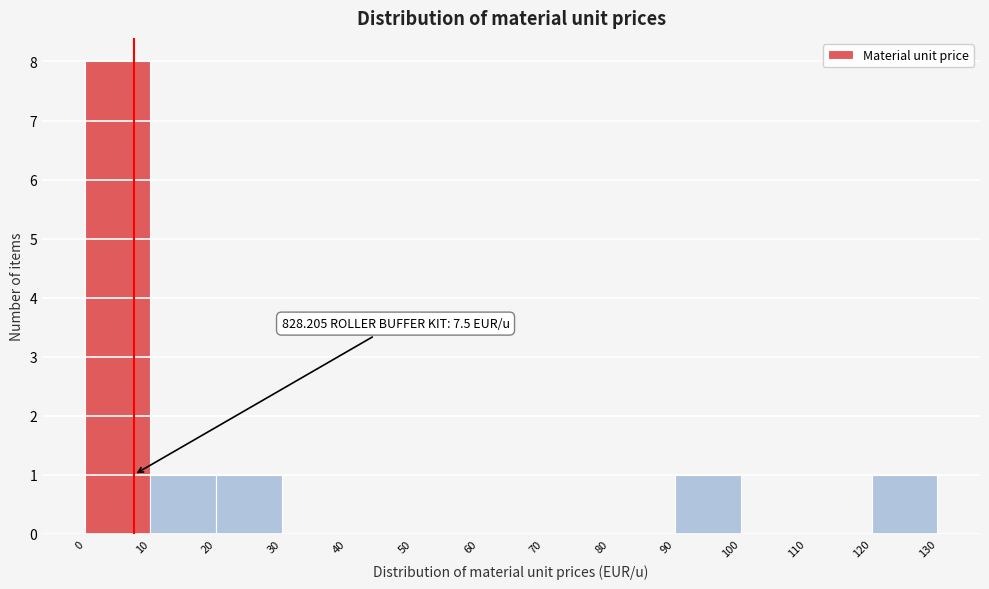

Which range on the x-axis has the tallest bar?

0 to 10